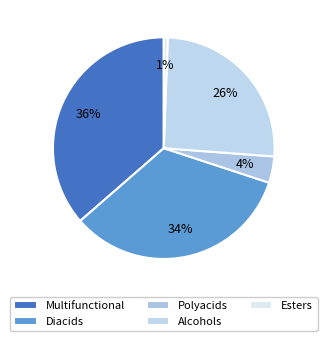

How many segments does this pie chart have?

5